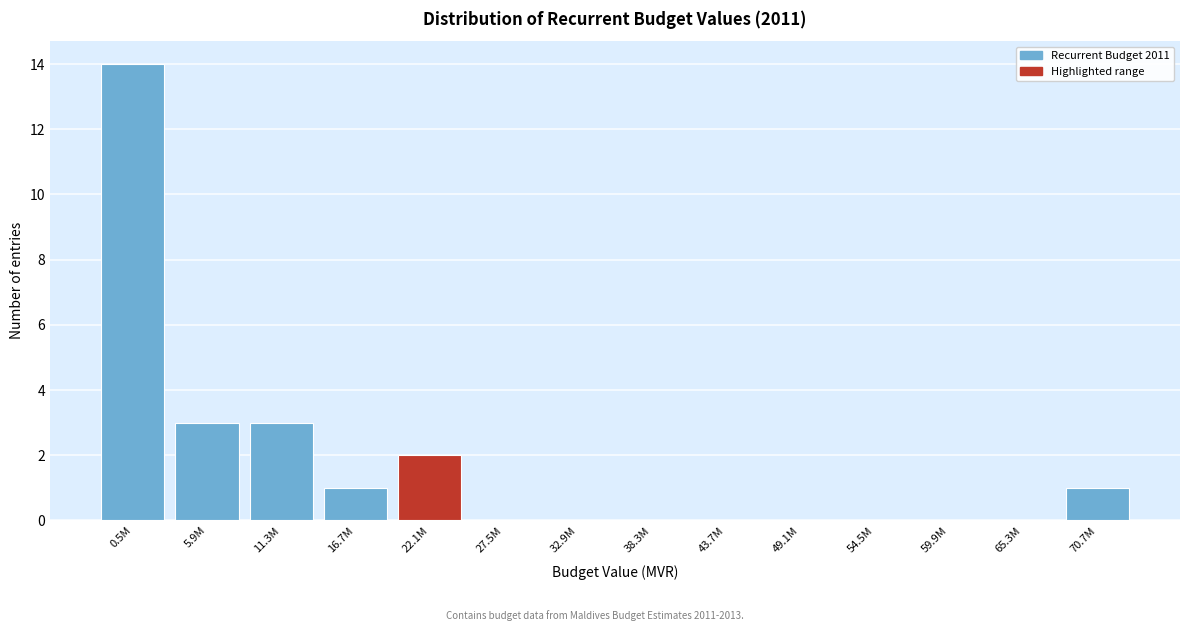

Reading right to left, extract all data points from this chart.

70.7M=1	65.3M=0	59.9M=0	54.5M=0	49.1M=0	43.7M=0	38.3M=0	32.9M=0	27.5M=0	22.1M=2	16.7M=1	11.3M=3	5.9M=3	0.5M=14